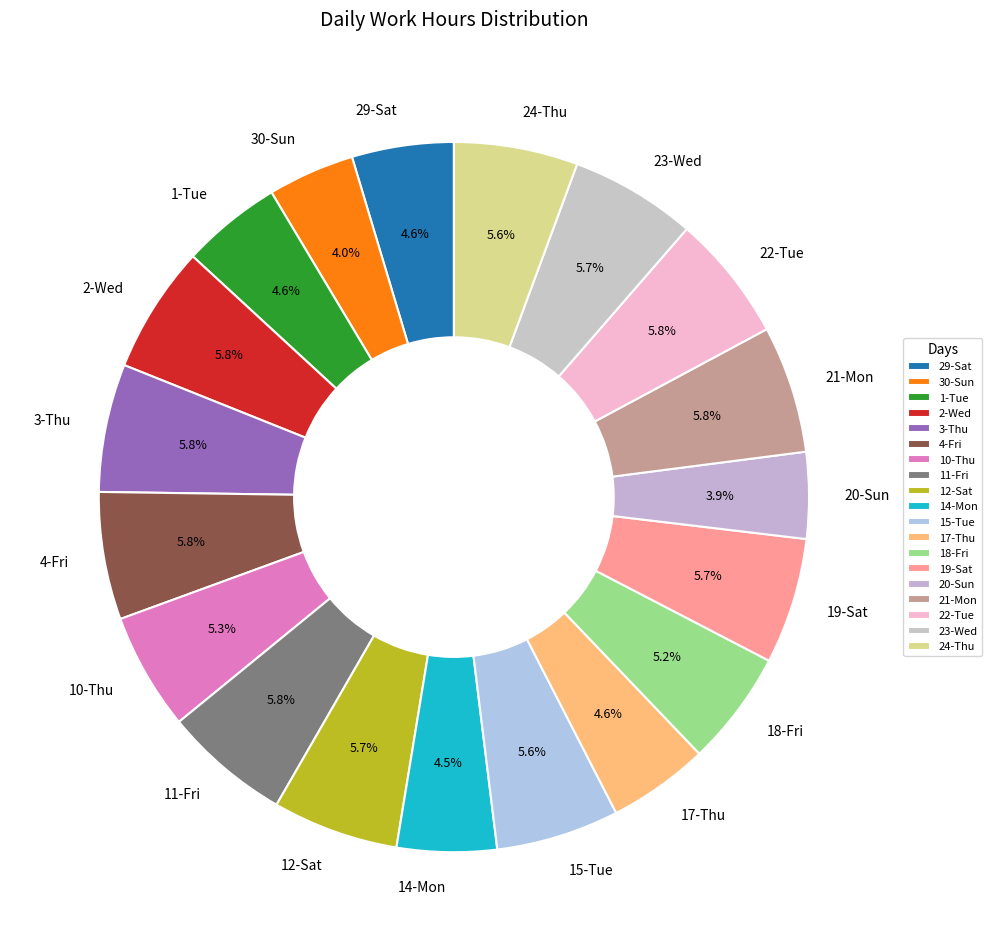

Between 19-Sat and 18-Fri, which is larger?

19-Sat